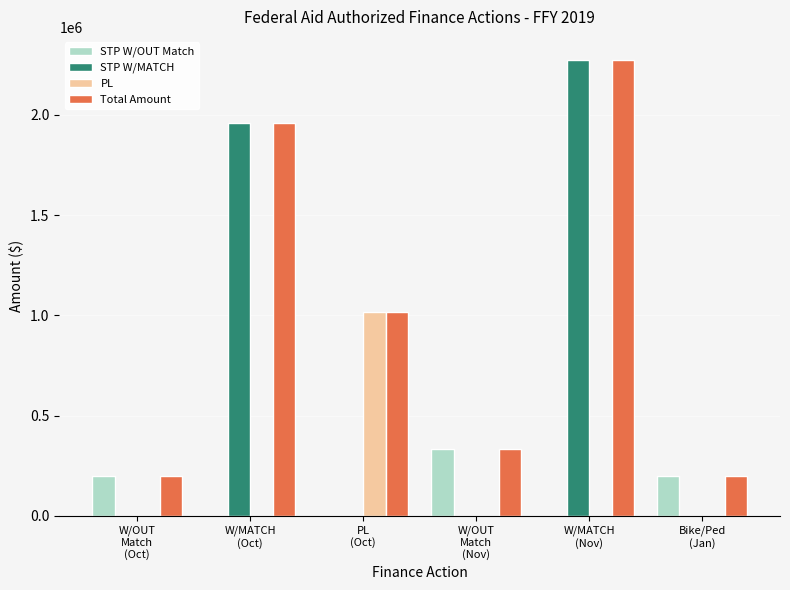

Is it true that STP W/OUT Match equals 0.0 at PL
(Oct)?

True